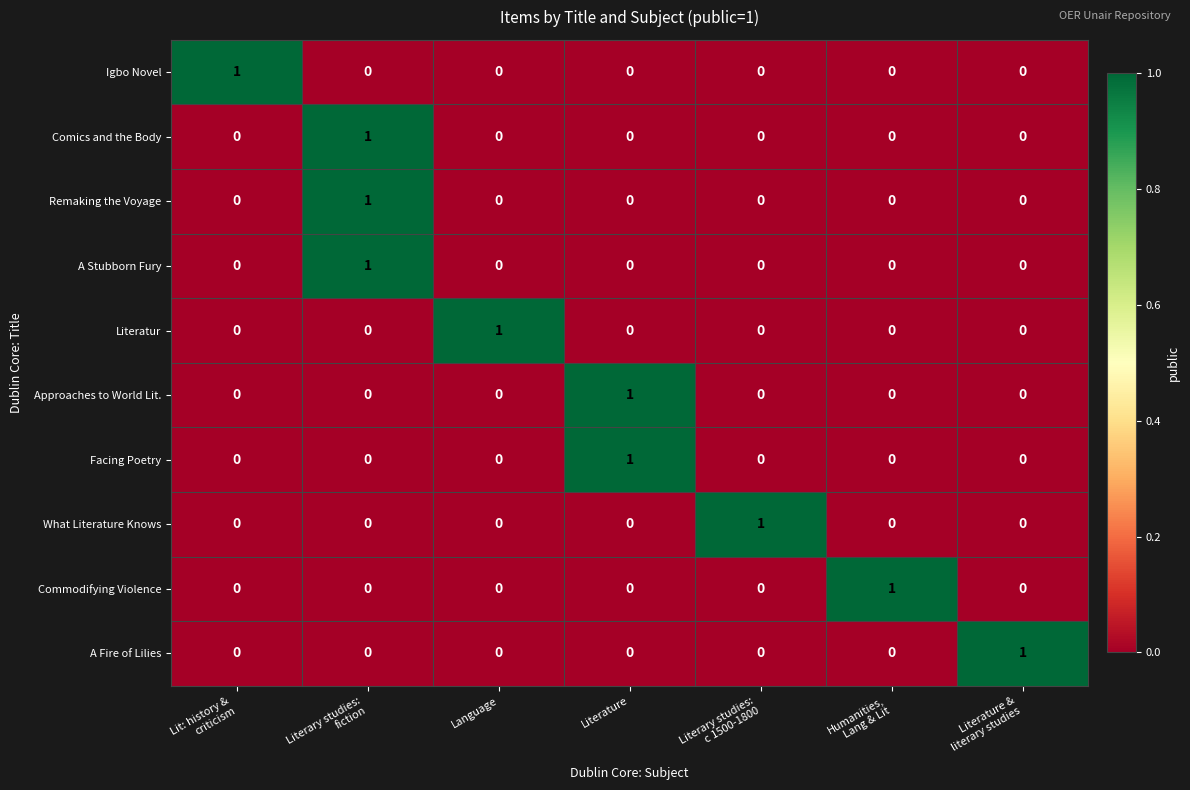

Count the Remaking the Voyage values in the range 0 to 1.

7